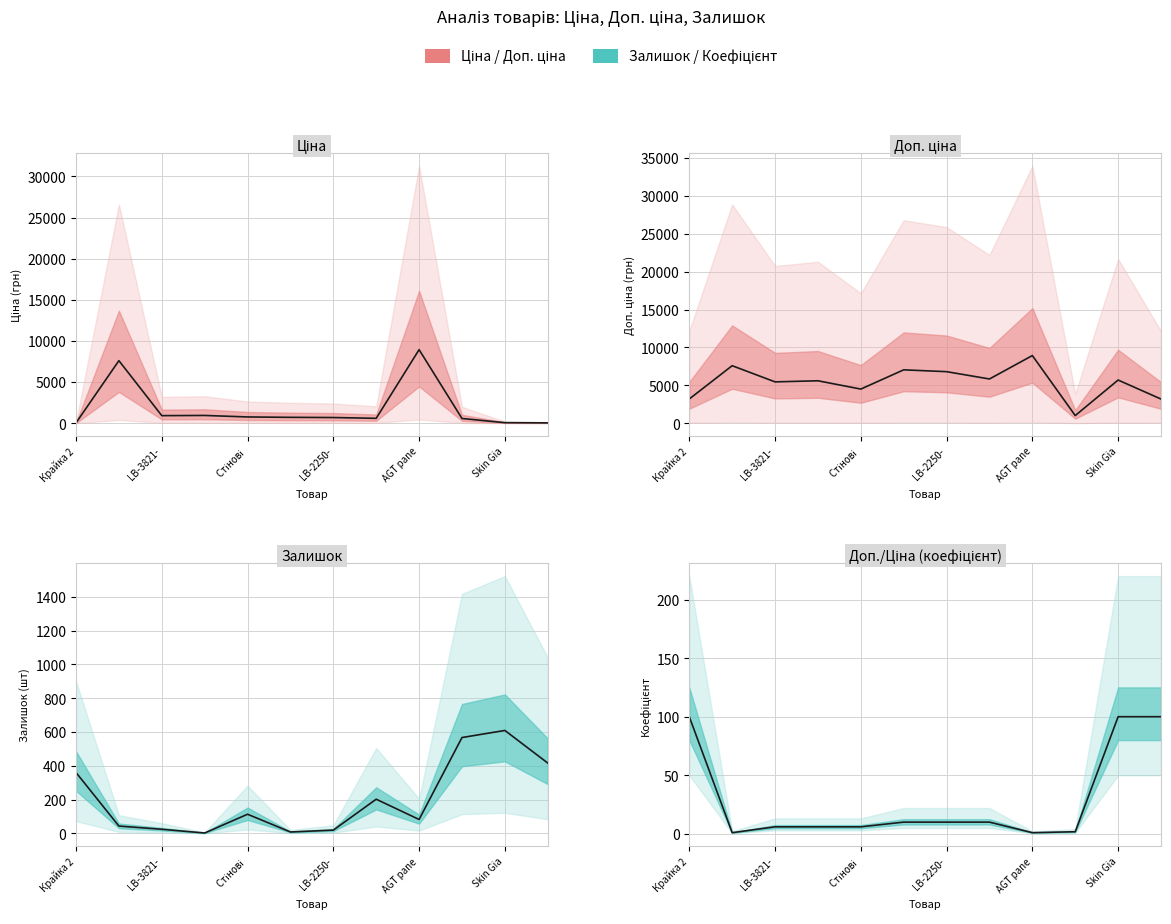

Does the chart display data point markers on the line(s)?

No